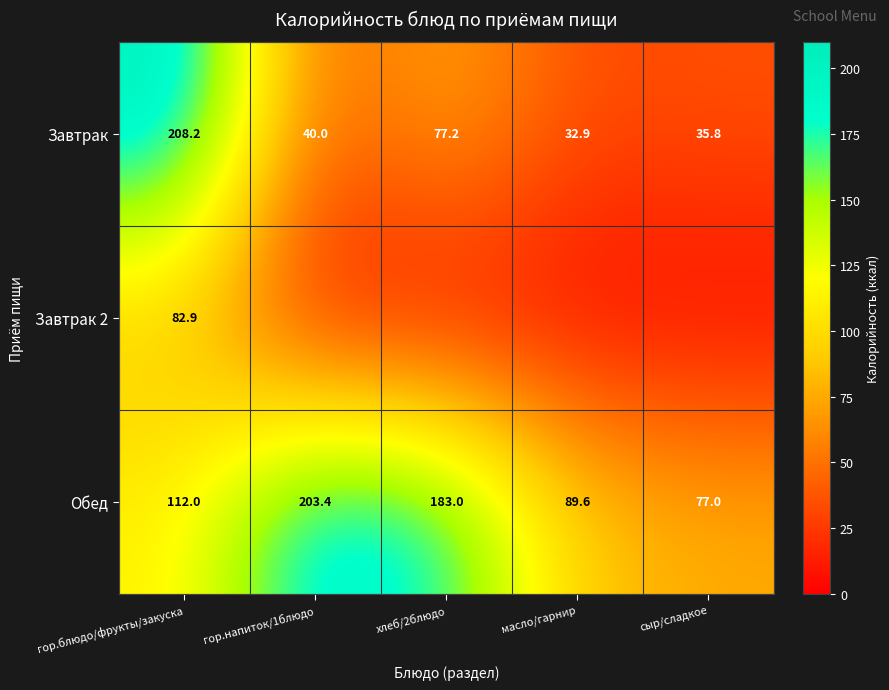

How many values in the Обед series are below 112?

2